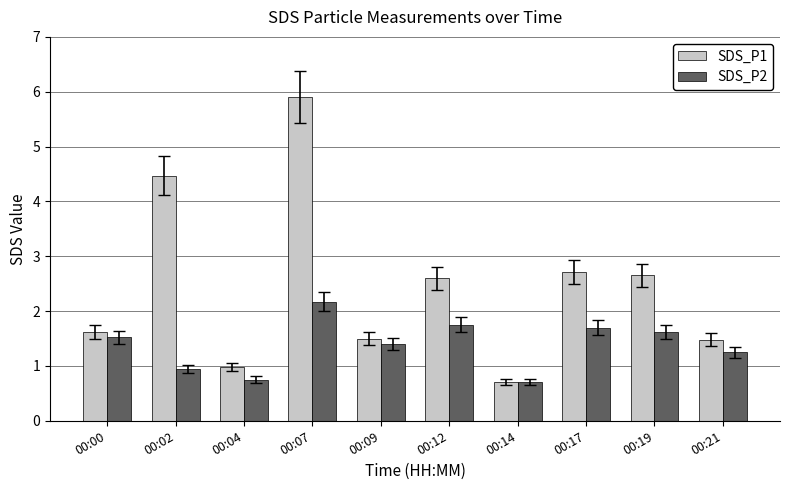

Where does the SDS_P2 series first go above 1?

00:00